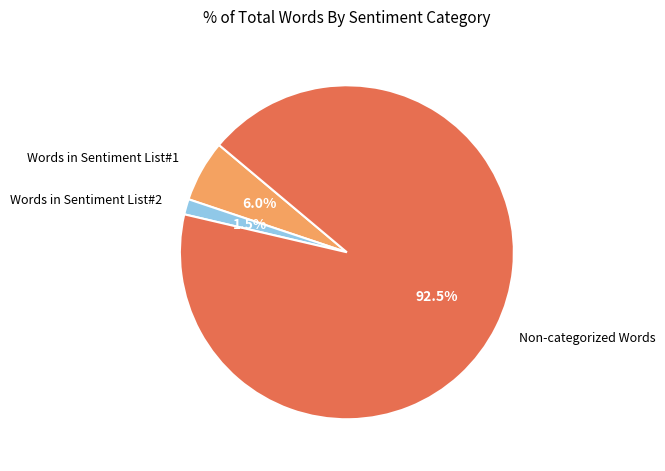

How many slices are in this pie chart?

3